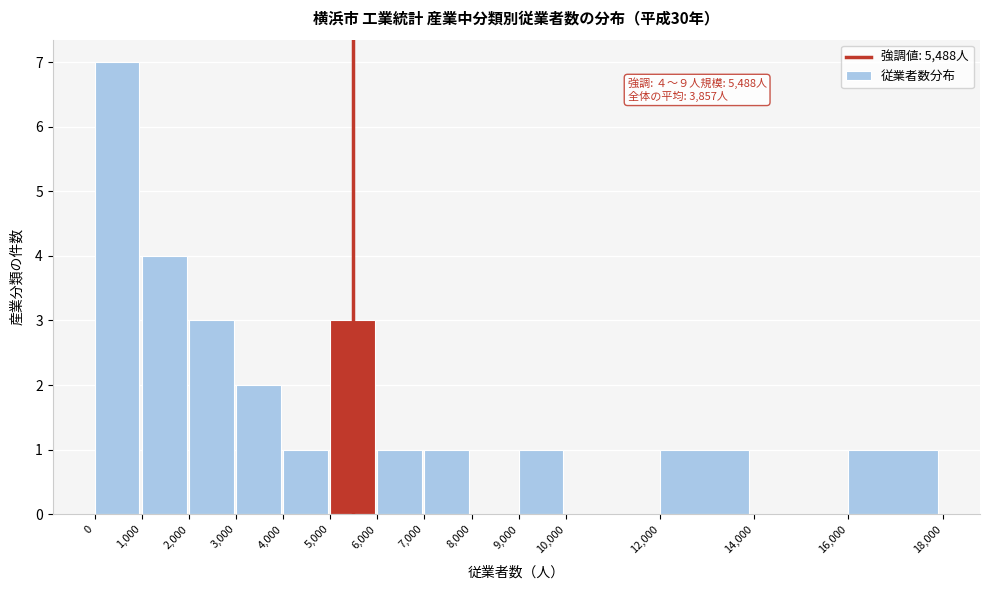

Which range on the x-axis has the tallest bar?

0 to 1,000